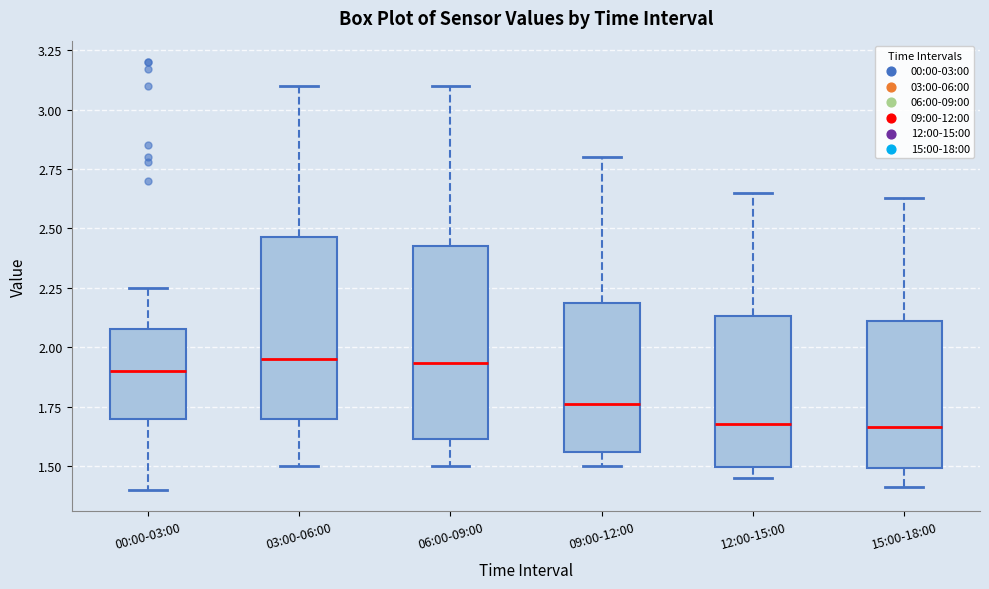

Where does the lower whisker of the box for 03:00-06:00 end on the y-axis? The values are not printed on the chart, so give them approximately, as read against the axis.

1.50